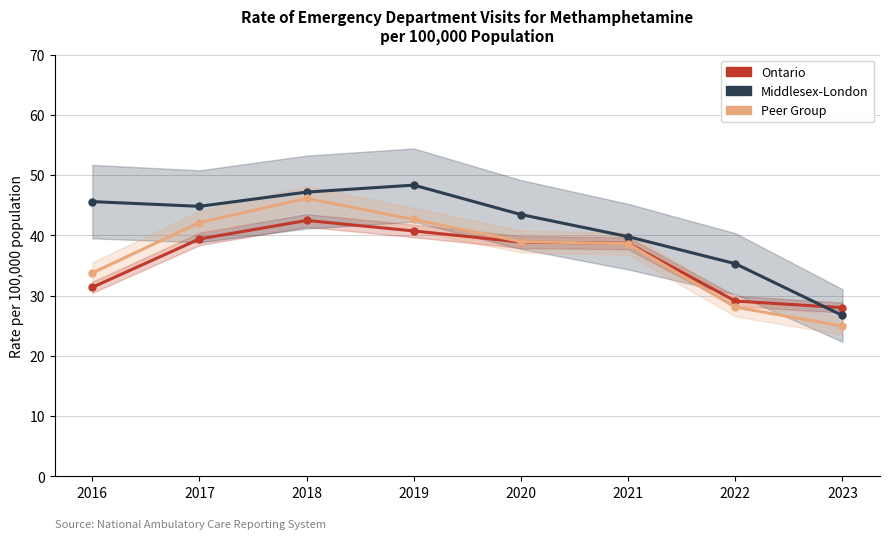

Where is Peer Group nearest to the value 35?

2016